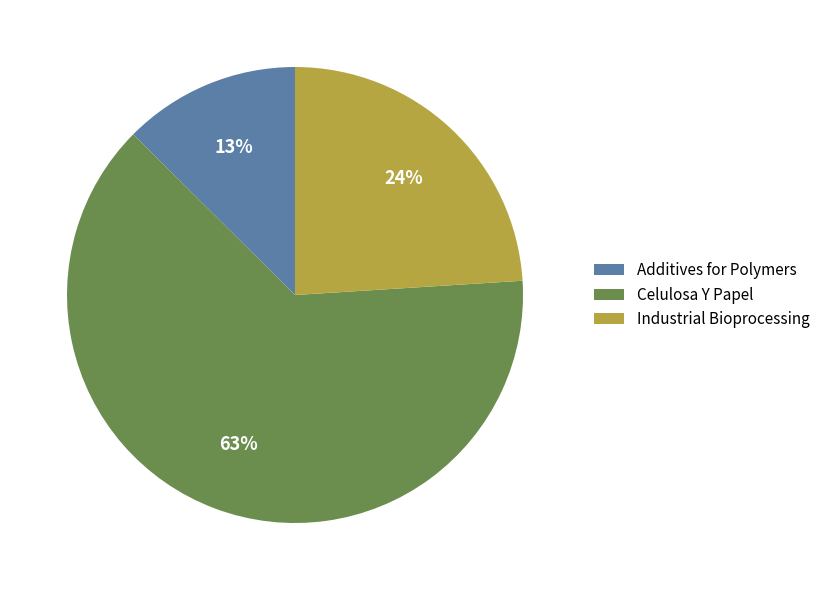

Which slice is the largest?

Celulosa Y Papel